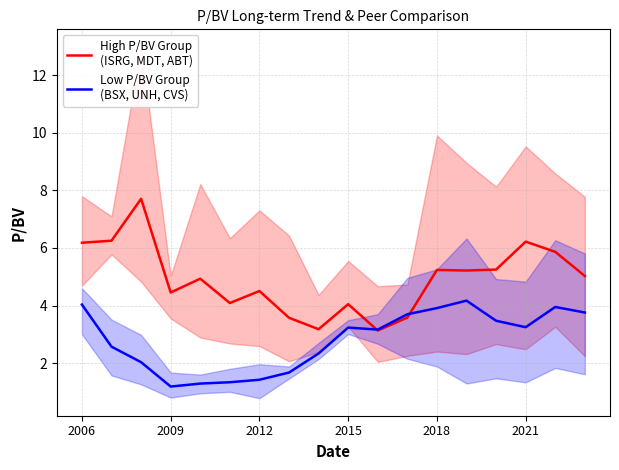

What is the spread (max minus min) of values at 2012?

3.1